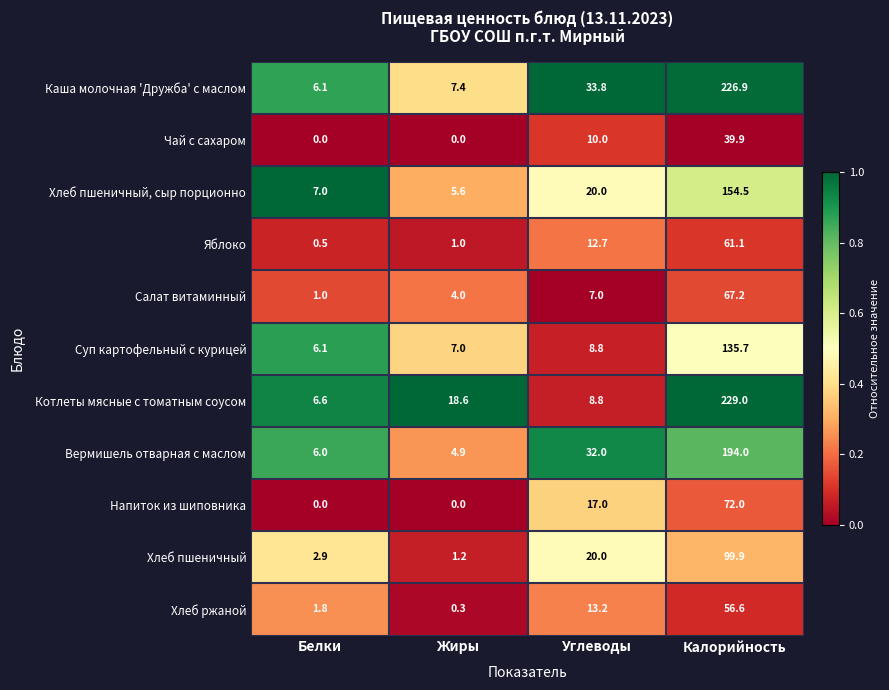

What is the approximate value of Хлеб ржаной at Калорийность?

56.6